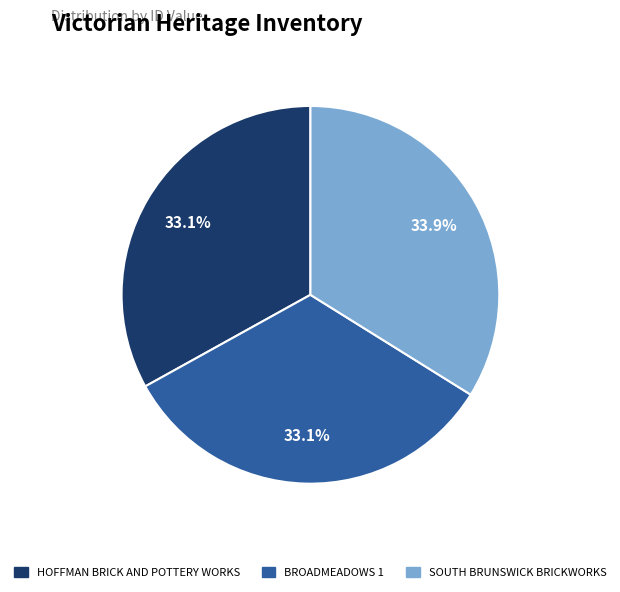

Combined, do HOFFMAN BRICK AND POTTERY WORKS and BROADMEADOWS 1 account for over 50%?

Yes